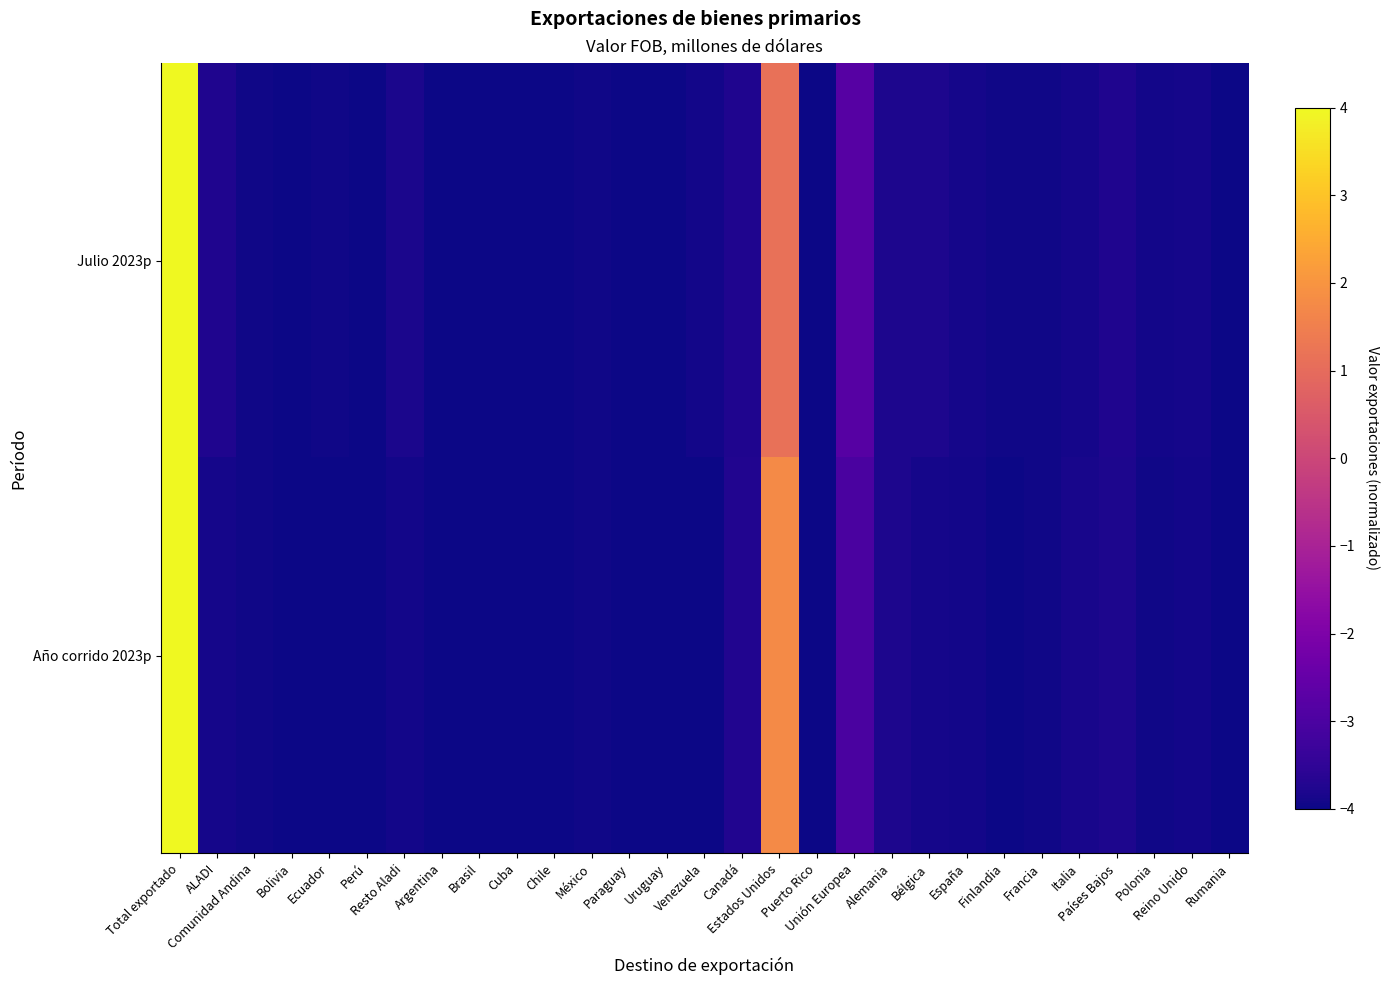

At Estados Unidos, list the series in order from smallest to largest.

Julio 2023p, Año corrido 2023p